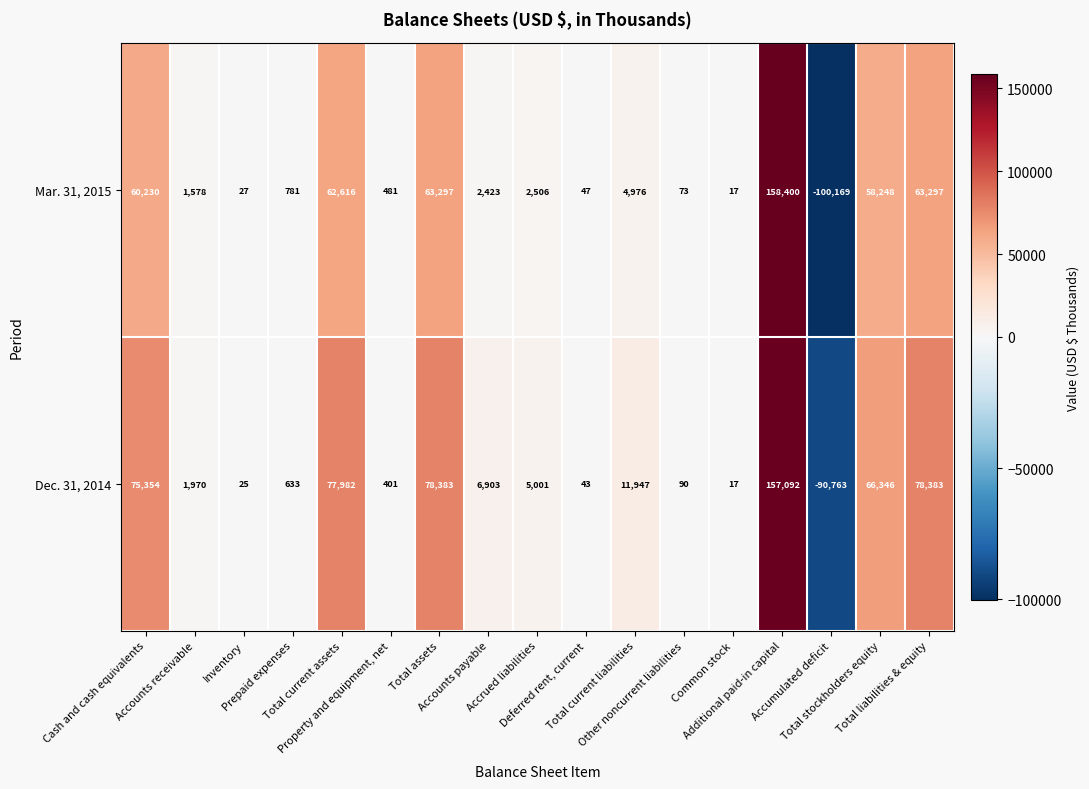

What is the highest value of the Mar. 31, 2015 series?

158400